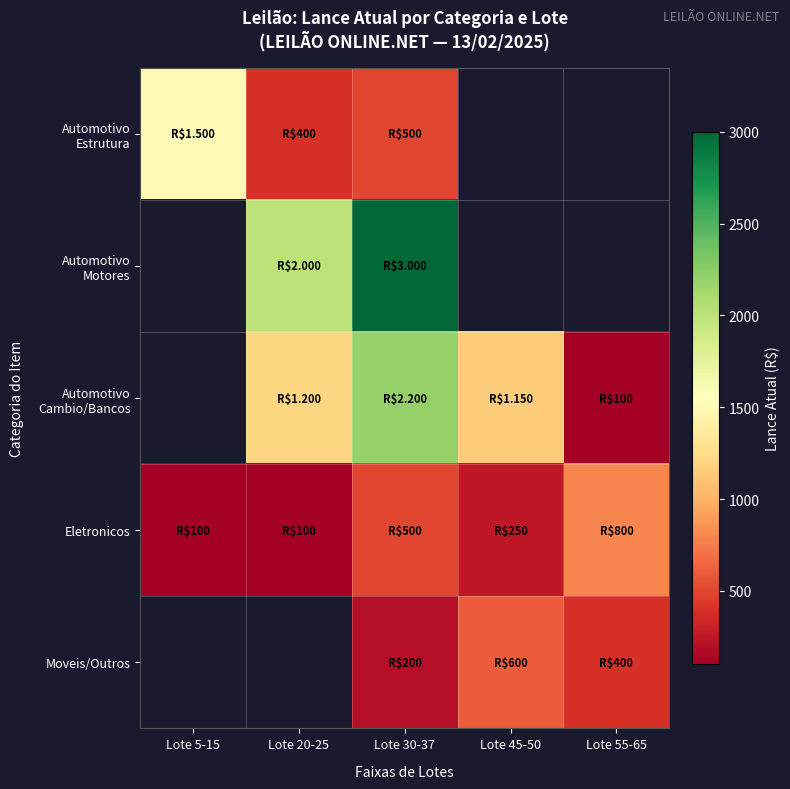

How many positive values does the Moveis/Outros series have?

3